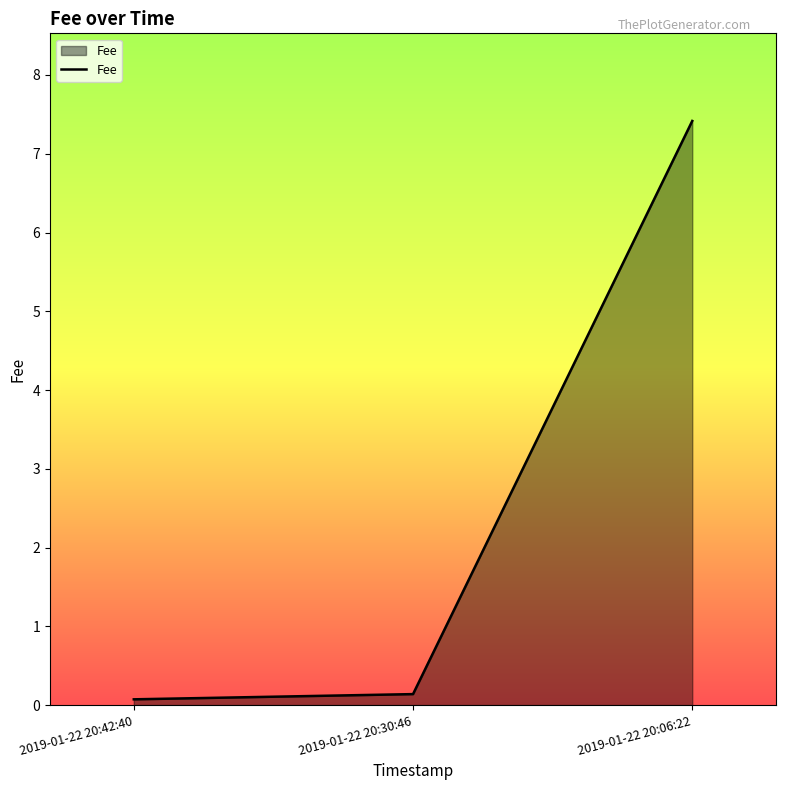

How many lines are shown in the chart?

1